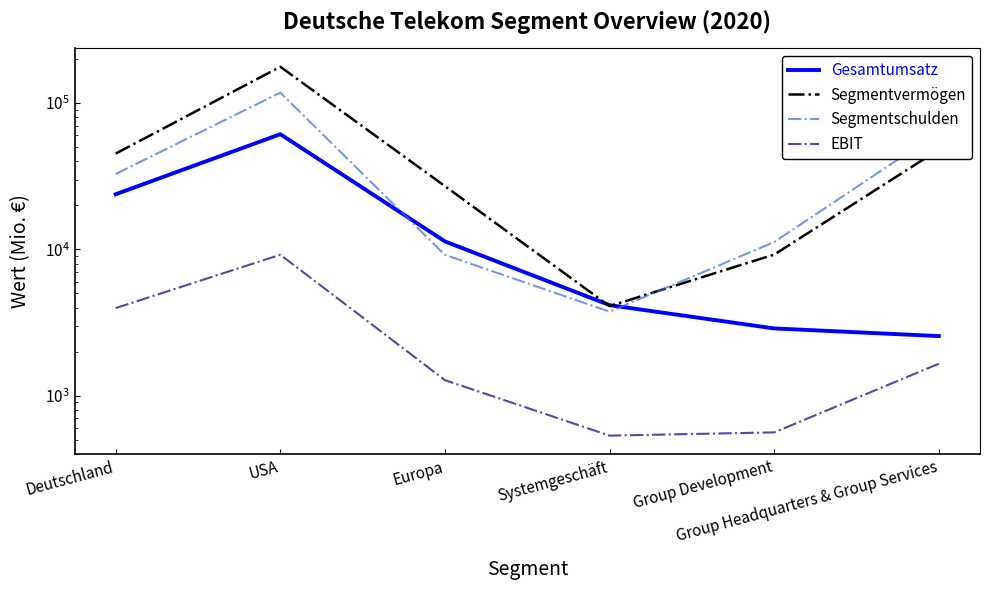

At which category does Segmentschulden reach its first local valley?

Systemgeschäft